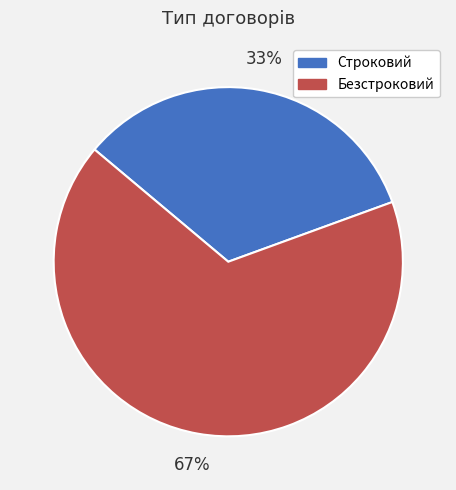

To the nearest percent, what is the combined percentage of Безстроковий and Строковий?

100%